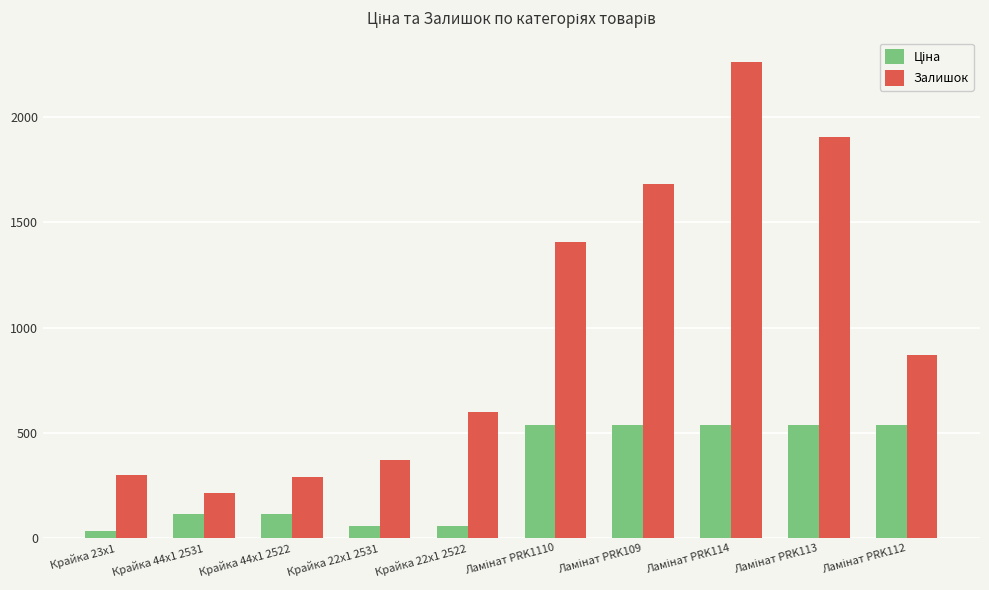

Which series has the widest spread of values?

Залишок